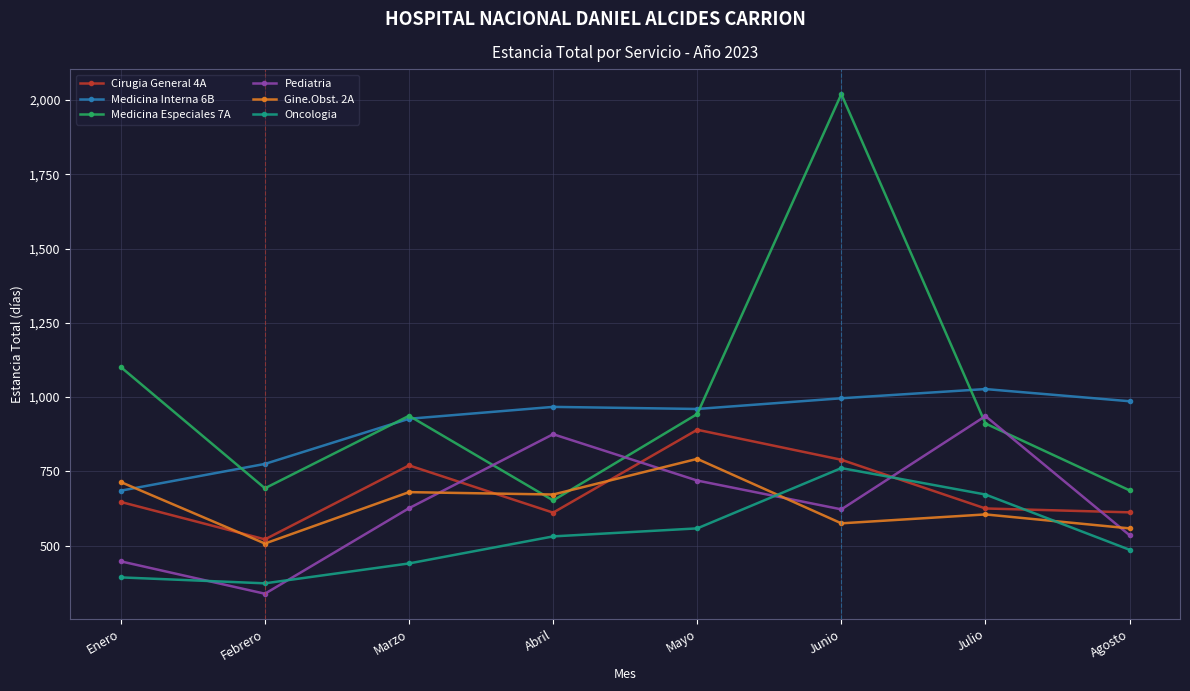

What is the sum of all Cirugia General 4A values?

5465